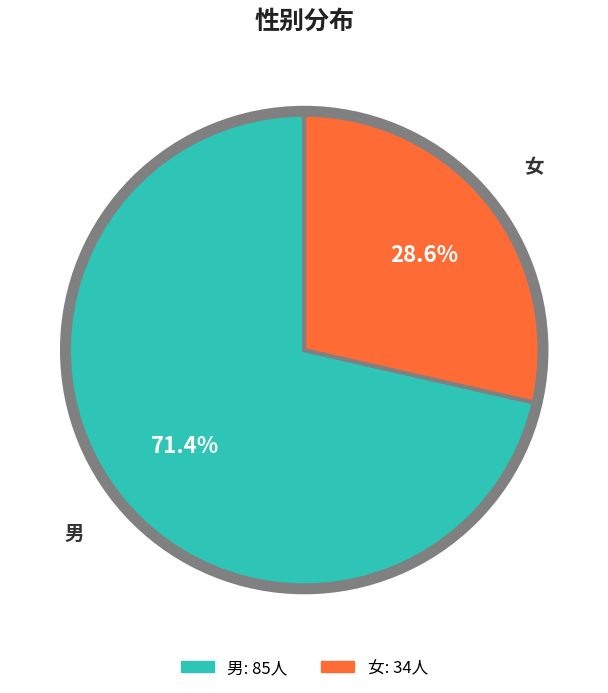

How many segments does this pie chart have?

2